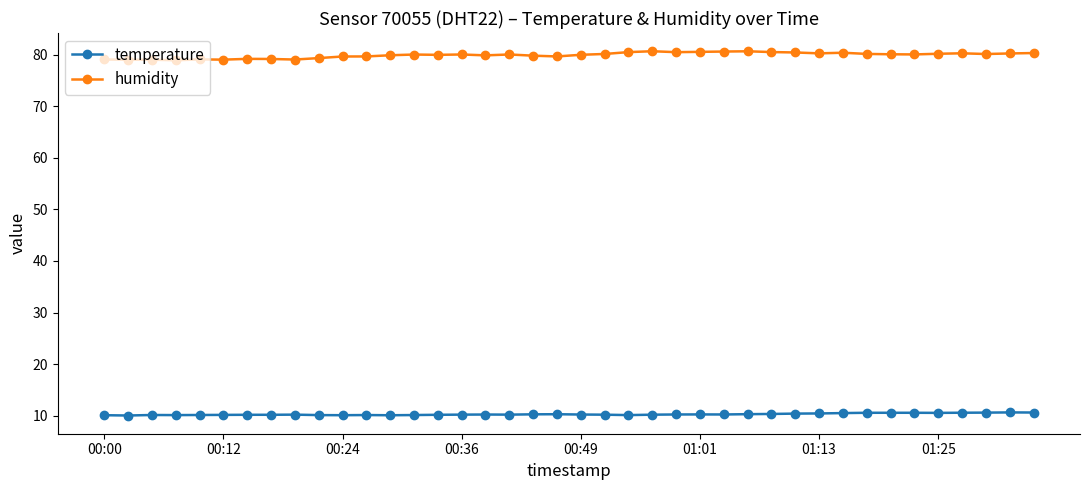

True or false: humidity has more than 1 points higher than both neighbors.

True